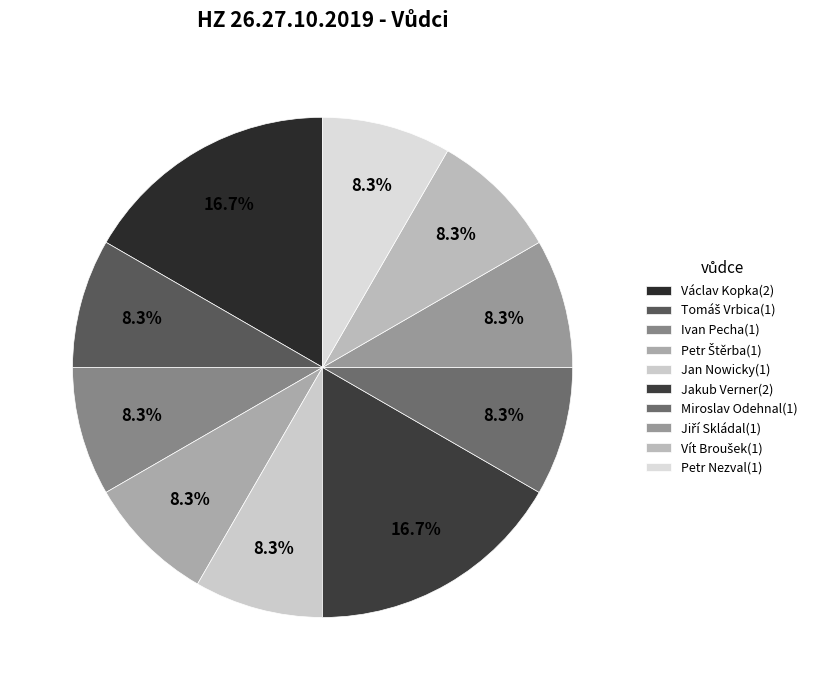

To the nearest percent, what percentage of the pie is Miroslav Odehnal?

8%